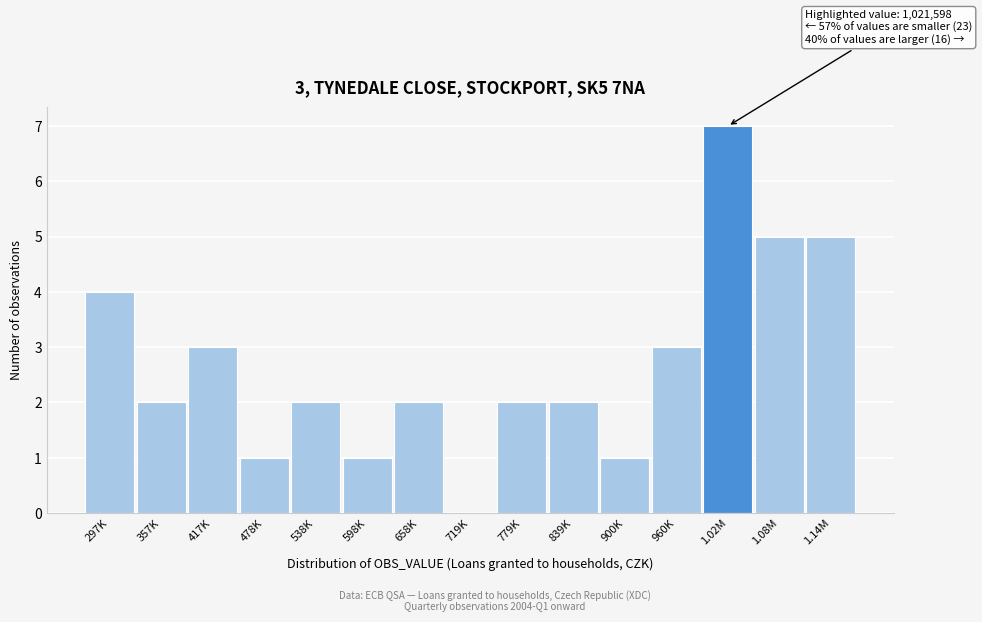

Reading left to right, extract all data points from this chart.

297K=4	357K=2	417K=3	478K=1	538K=2	598K=1	658K=2	719K=0	779K=2	839K=2	900K=1	960K=3	1.02M=7	1.08M=5	1.14M=5